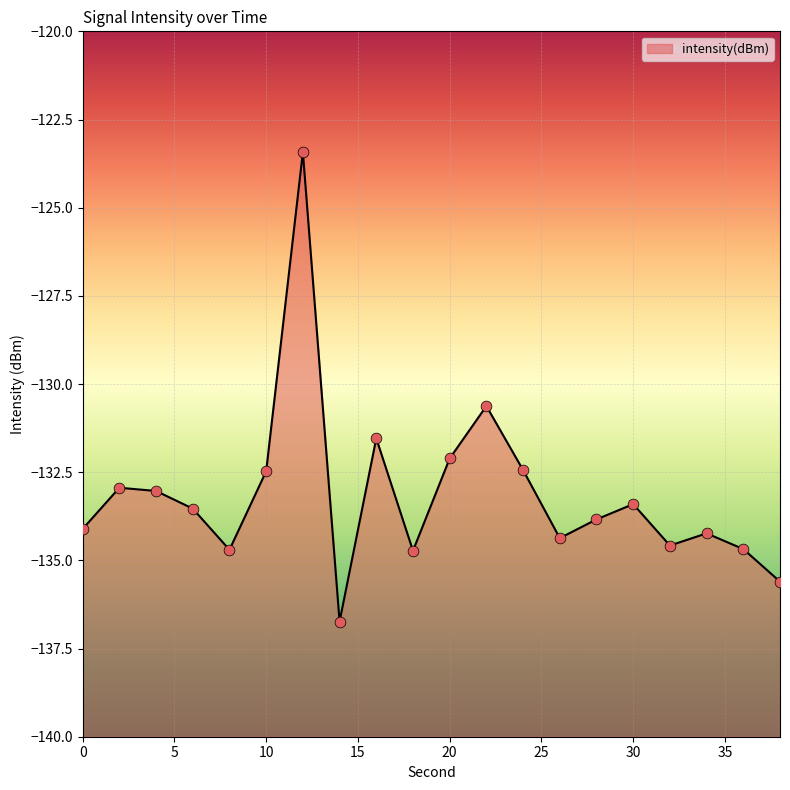

Which has a higher value, 2 or 30?

2